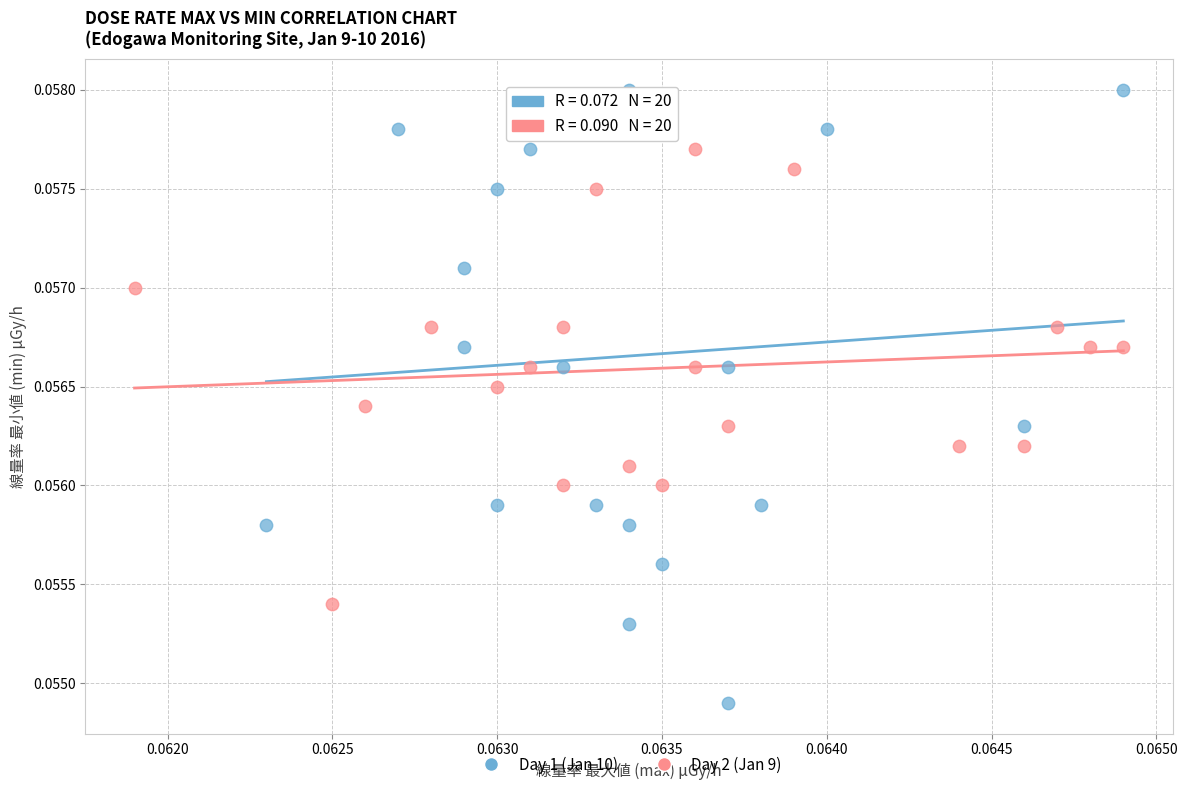

Which series contains the lowest Y value?

Day 1 (Jan 10)